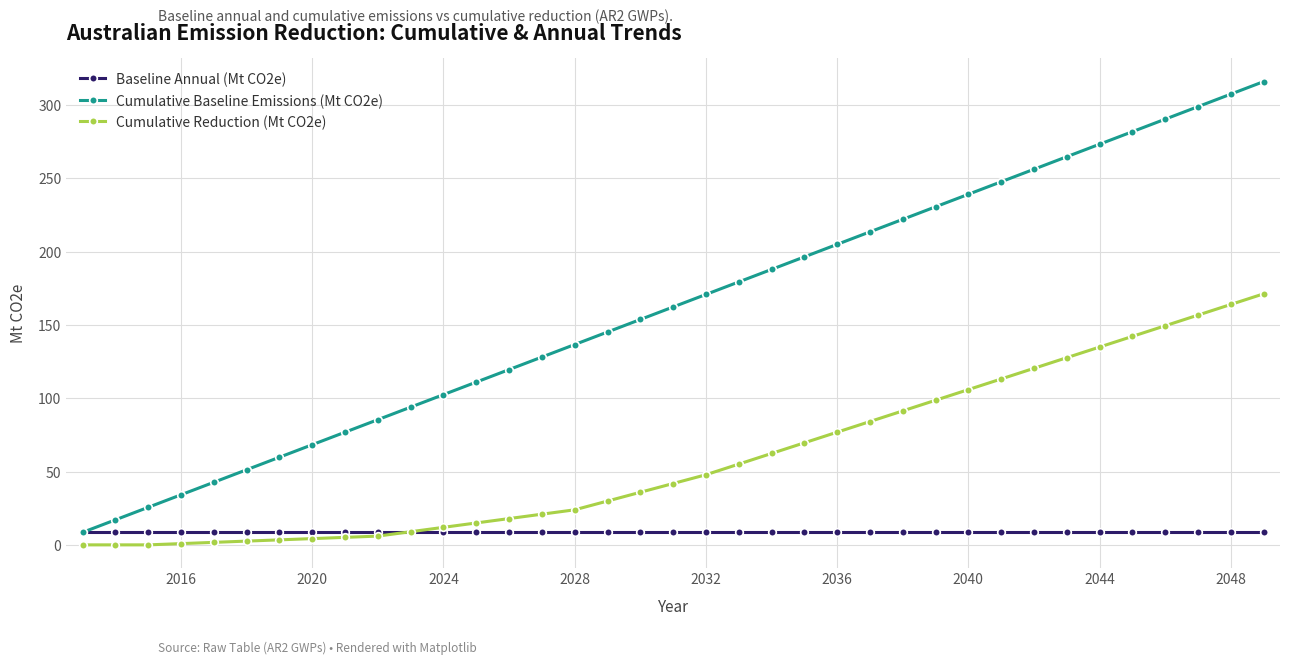

What is the highest value of the Cumulative Reduction (Mt CO2e) series?

171.2